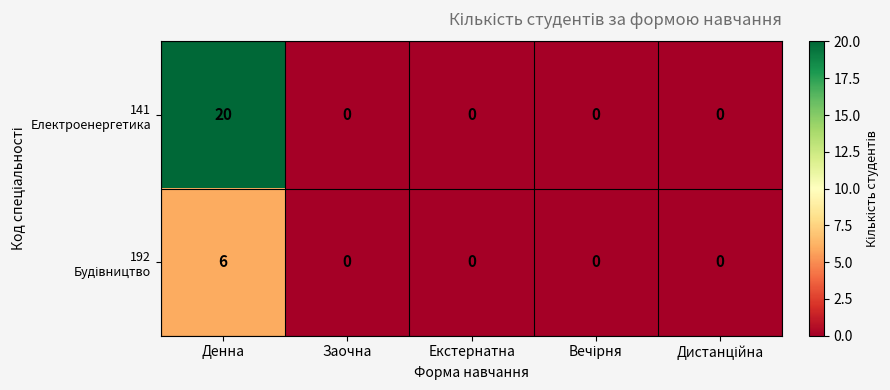

At which category does the chart reach its peak across all series?

Денна